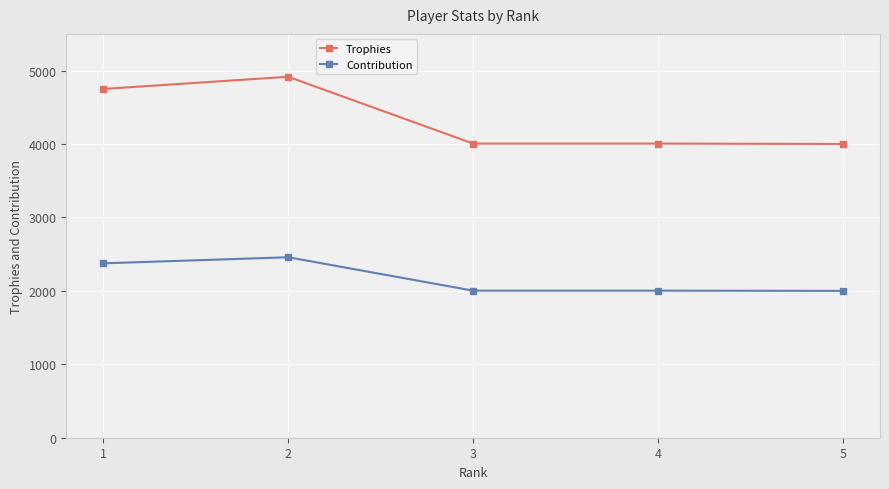

Rank the series at 5 from highest to lowest value.

Trophies, Contribution